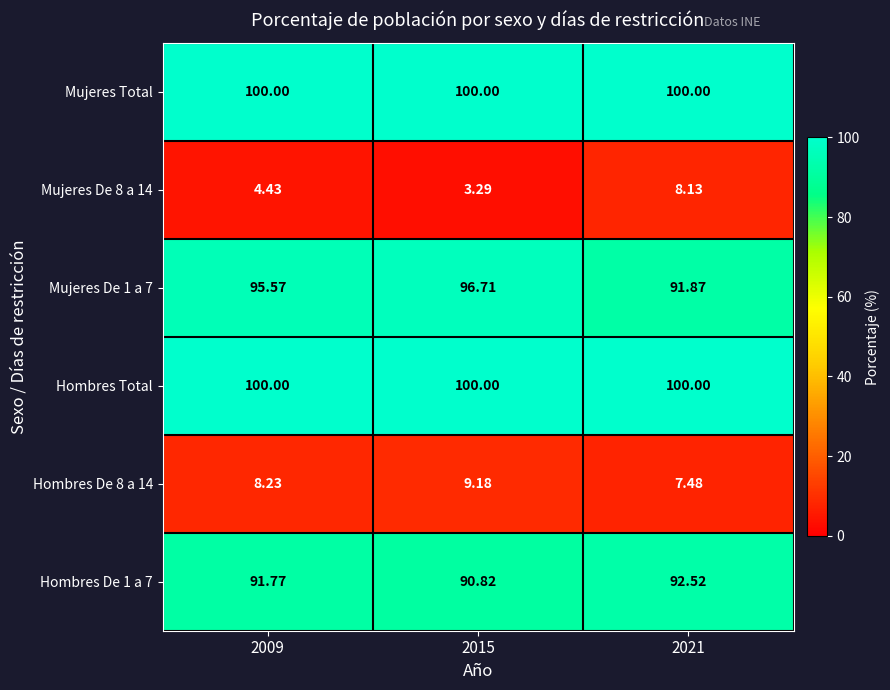

Is the value of Mujeres De 8 a 14 at 2021 greater than the value of Mujeres Total at 2009?

No